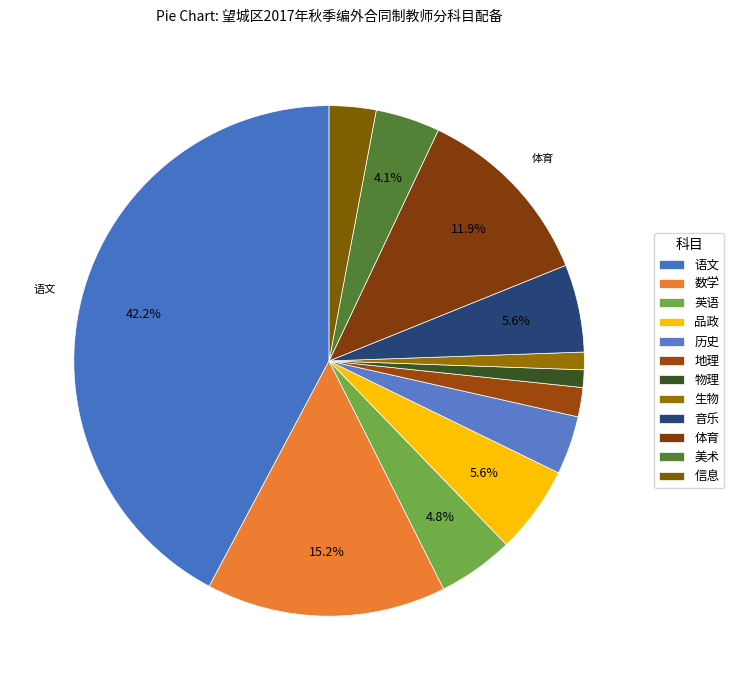

What percentage is the 数学 slice, to the nearest percent?

15%